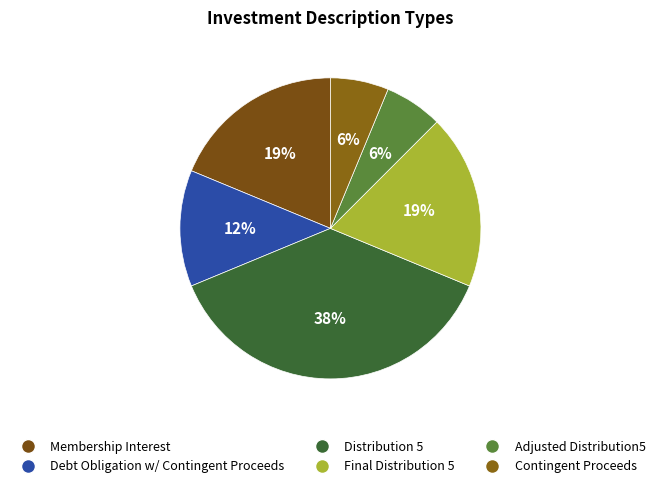

True or false: Adjusted Distribution5 accounts for 15% of the total.

False